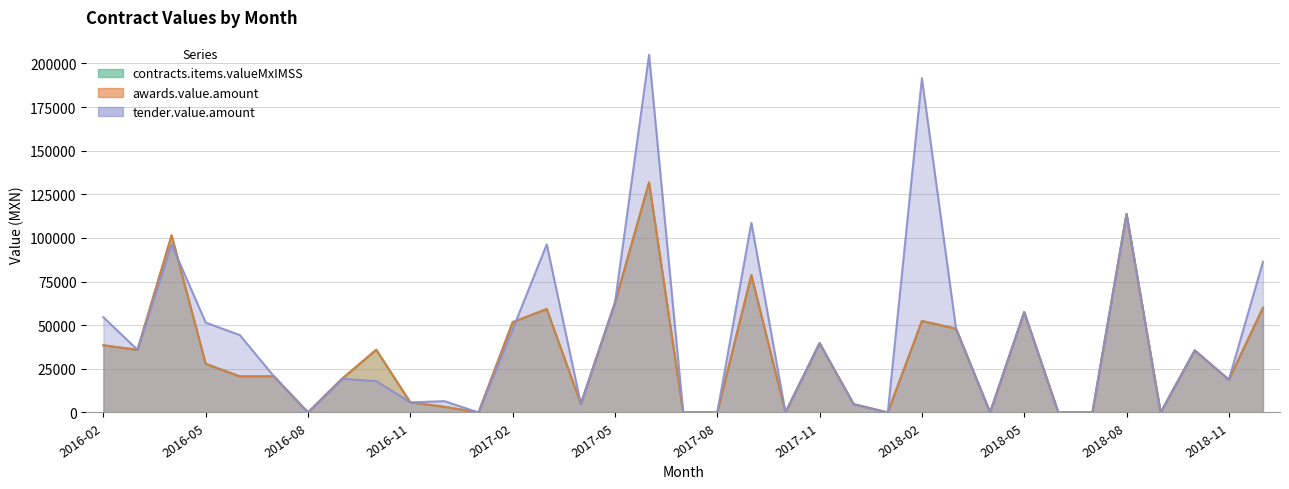

True or false: contracts.items.valueMxIMSS has more than 1 points higher than both neighbors.

True